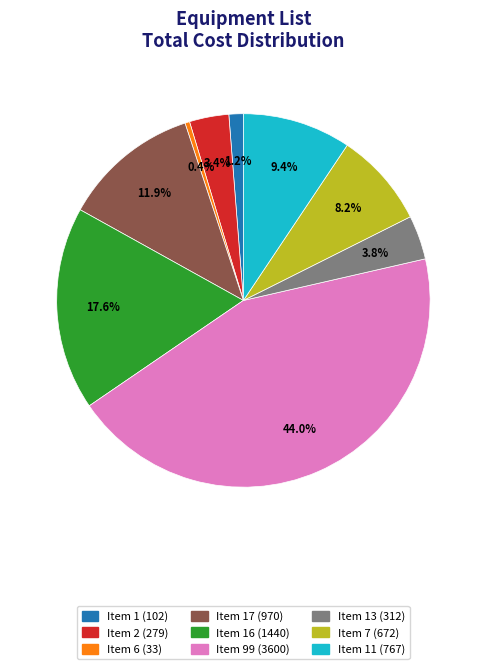

Is there any slice that represents more than half of the pie?

No